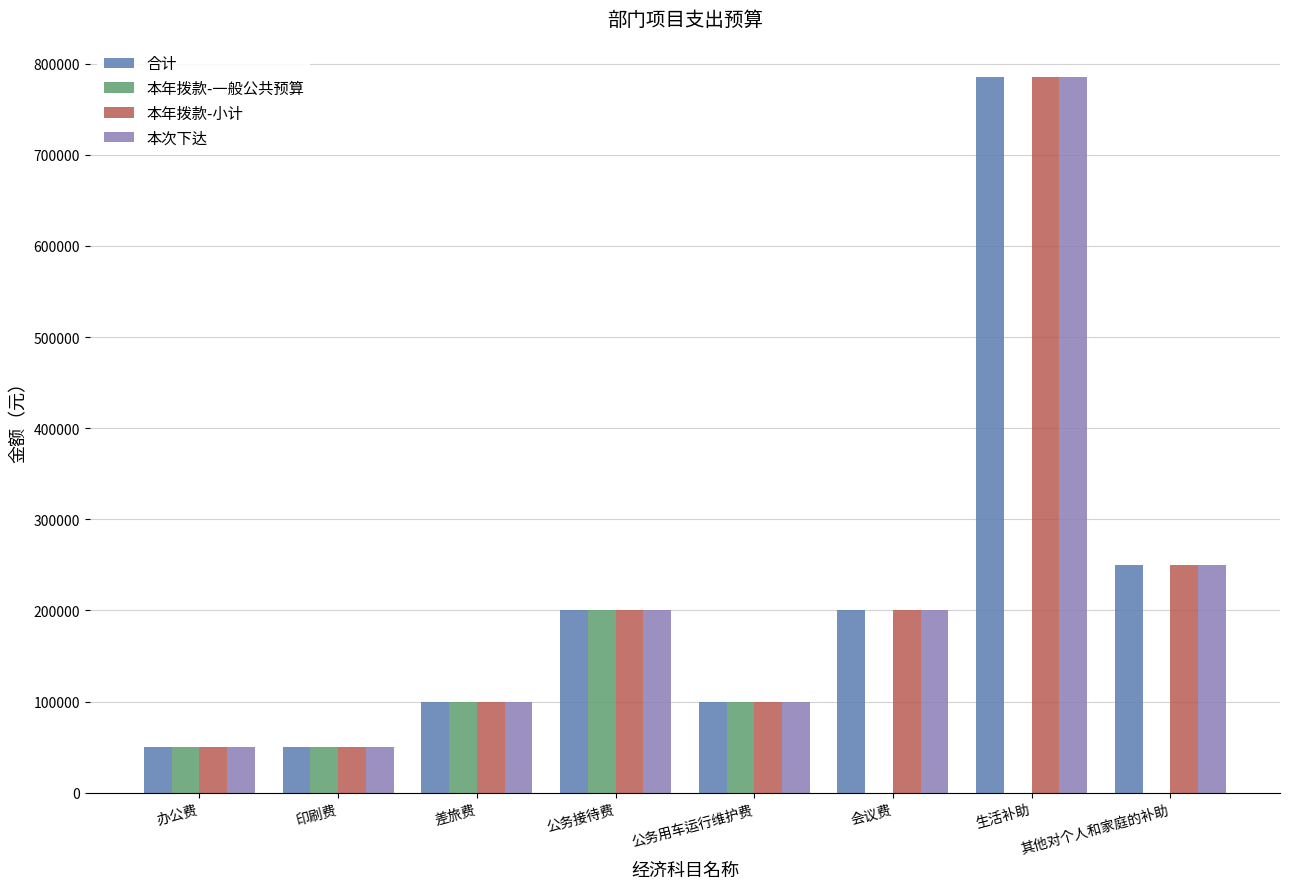

How many groups of bars are there?

8